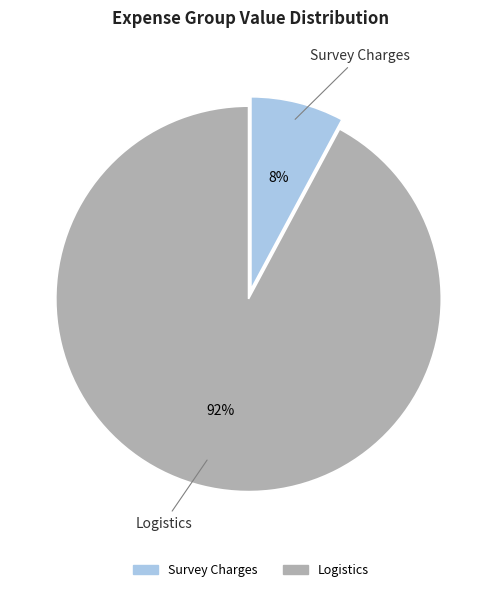

To the nearest percent, what is the average slice percentage?

50%